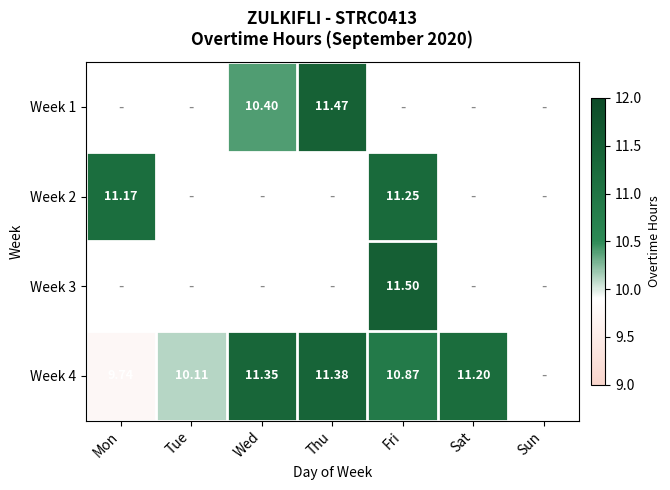

Which label corresponds to the largest value in the chart?

Fri